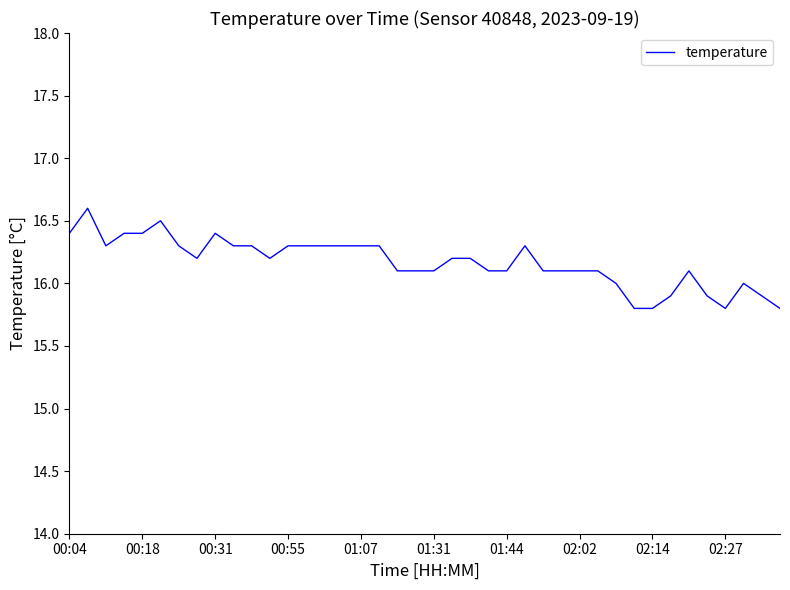

What is the difference between the second highest and second lowest values?

0.7